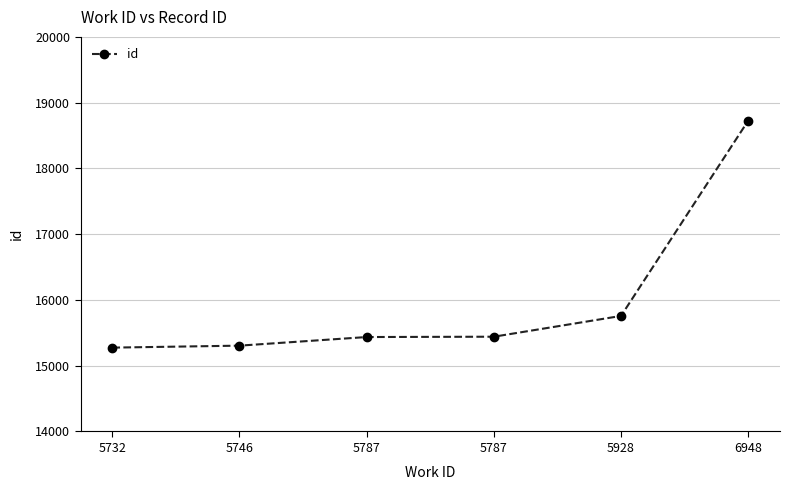

What is the value of the 5th point from the left?

15757